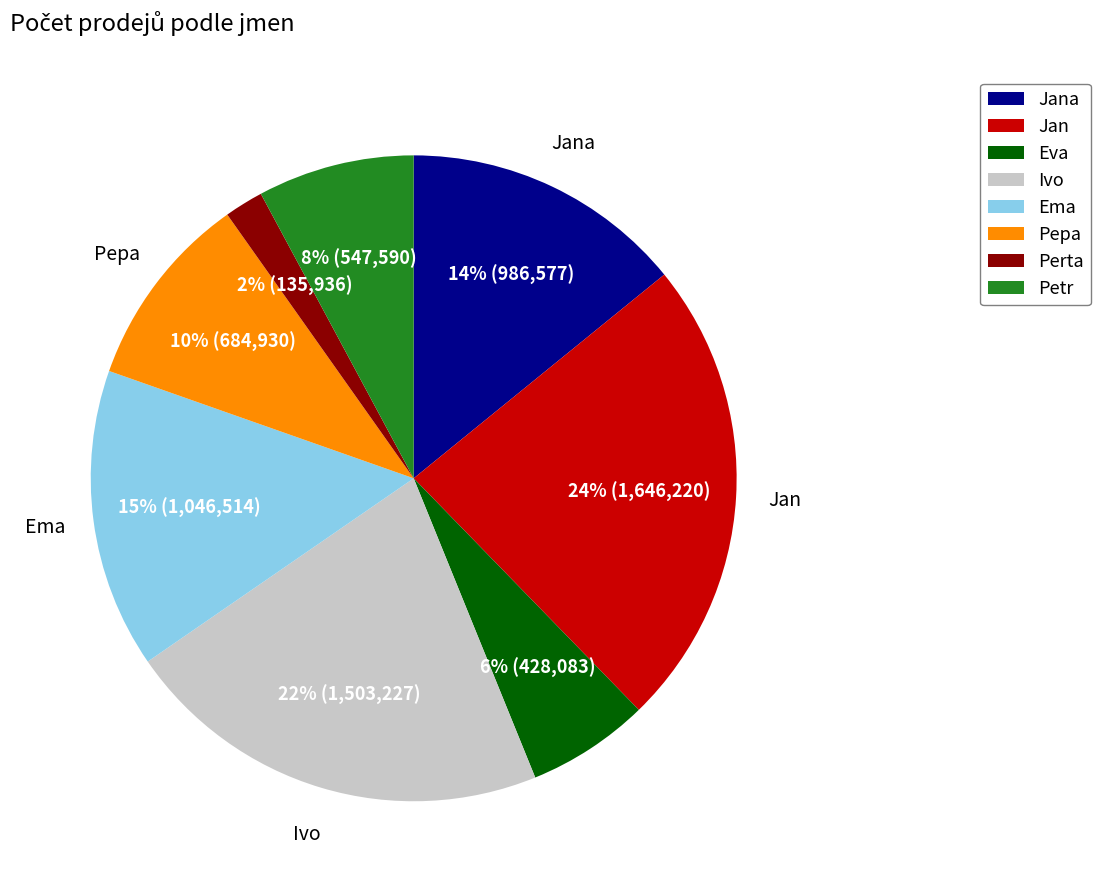

What is the largest slice in the pie chart?

Jan